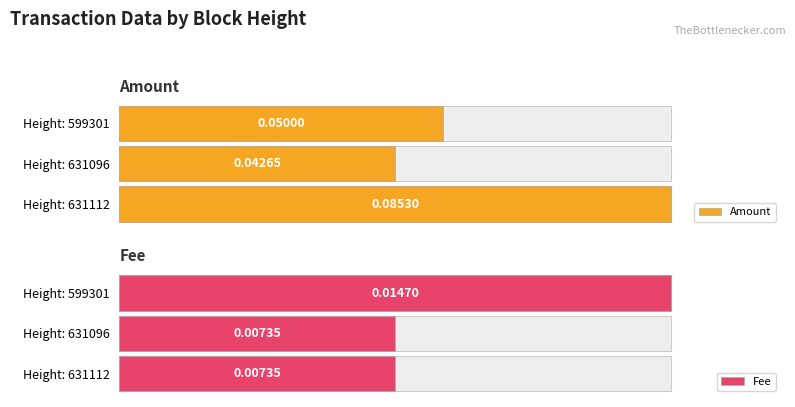

Does the chart contain stacked bars?

No